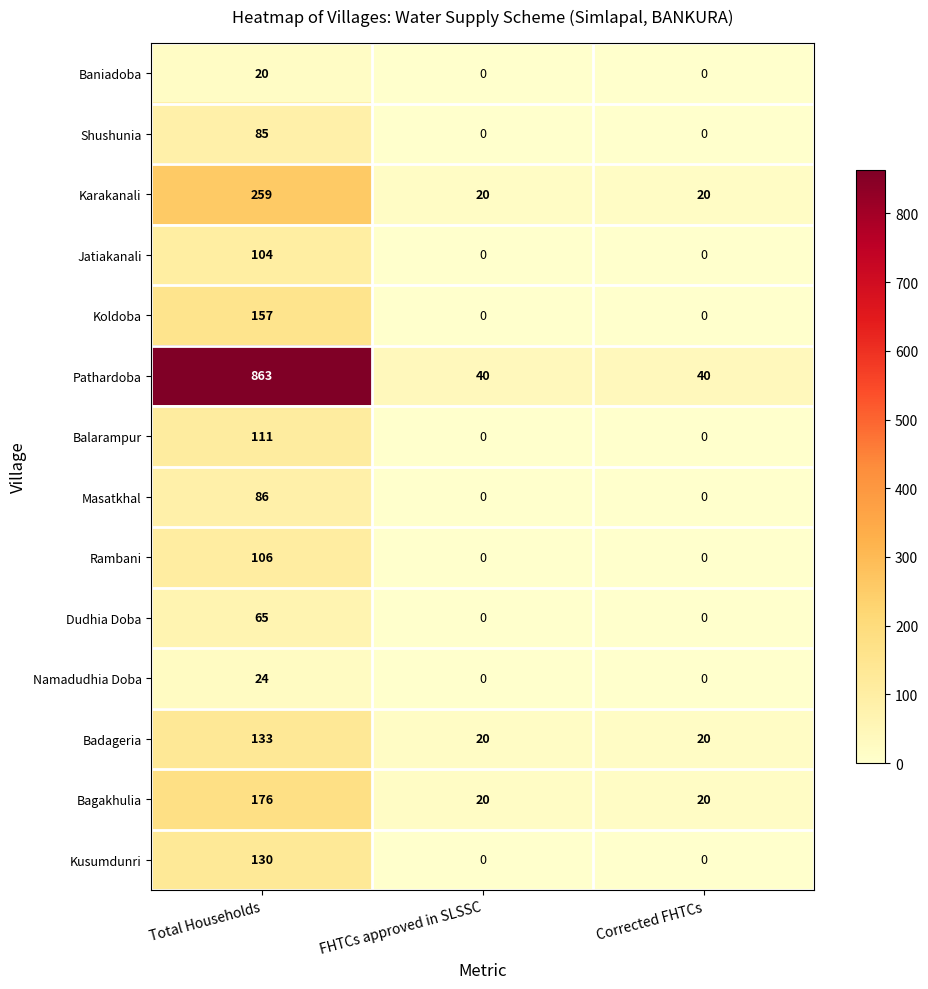

Is the value of Badageria at Total Households greater than the value of Karakanali at Total Households?

No